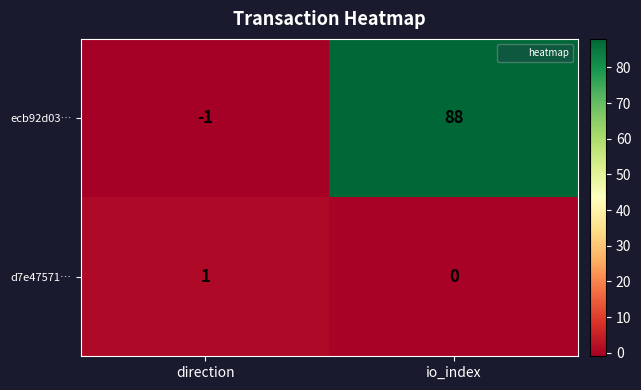

Count the number of data series in this chart.

2